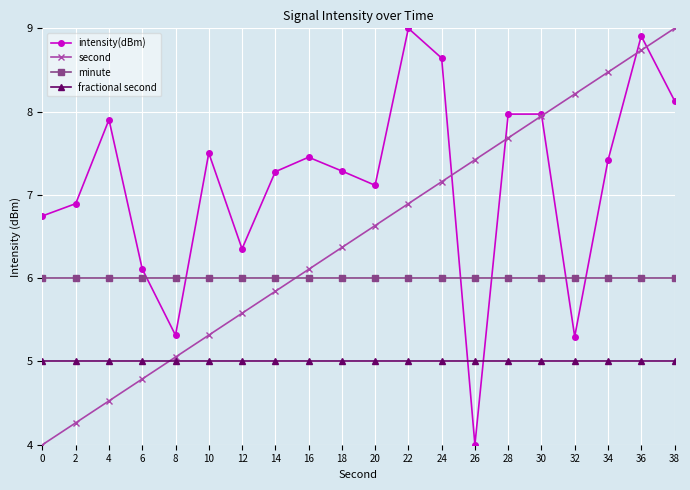

What is the spread (max minus min) of values at 26?

3.4